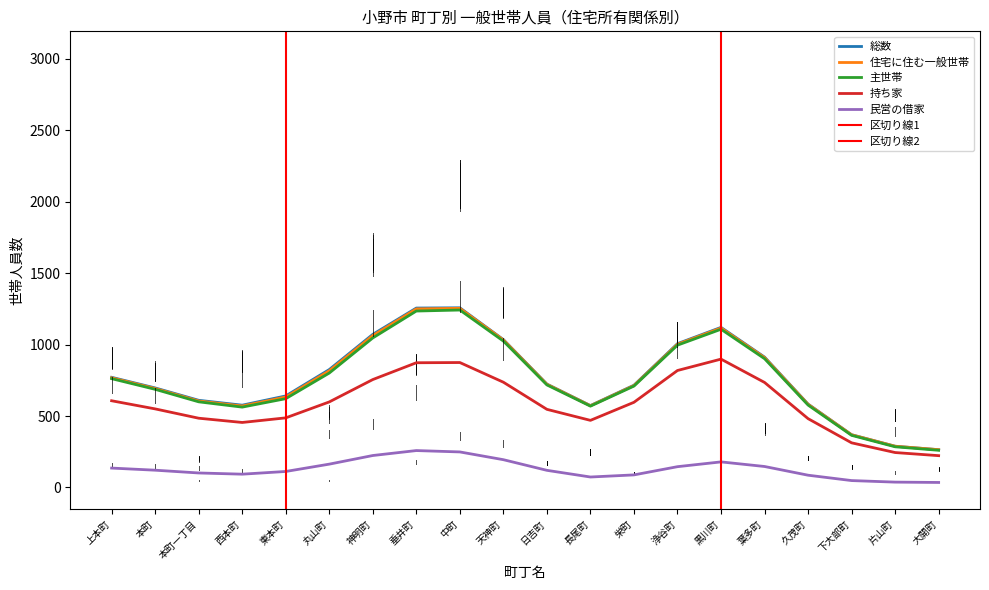

Which series has the largest total across all categories?

総数